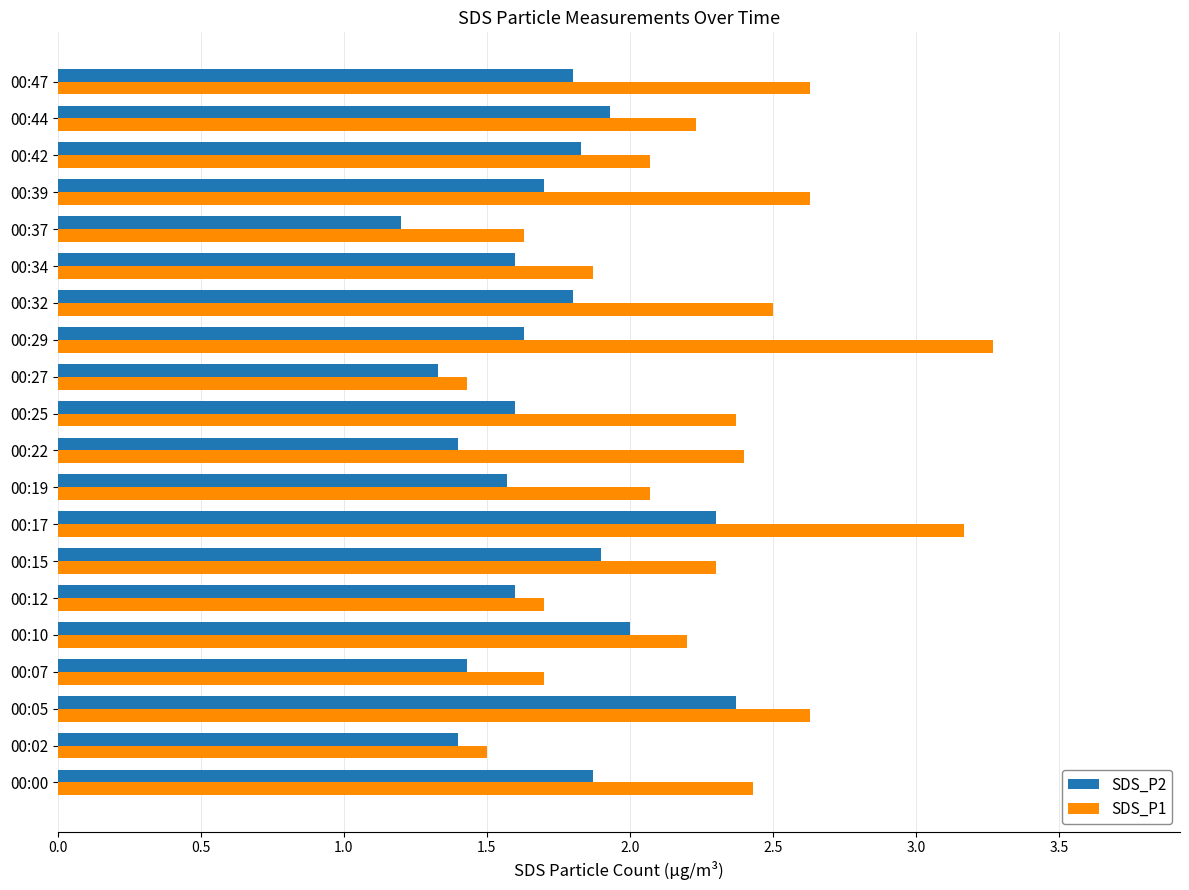

What is the average value of the SDS_P2 series?

1.7